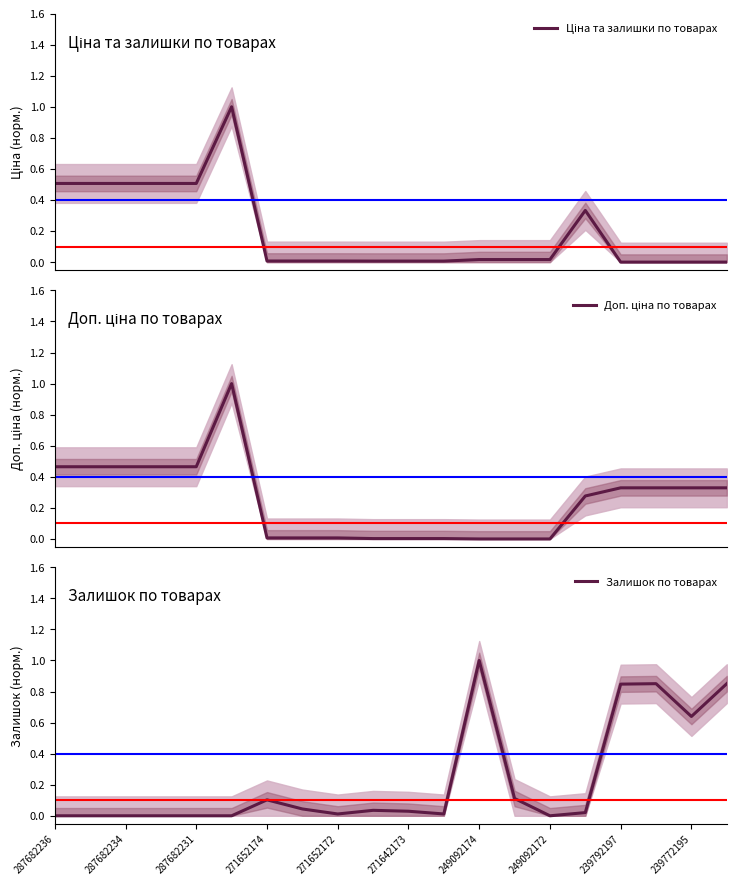

Rank the series by their average value, from lowest to highest.

Ціна та залишки по товарах, Залишок по товарах, Доп. ціна по товарах